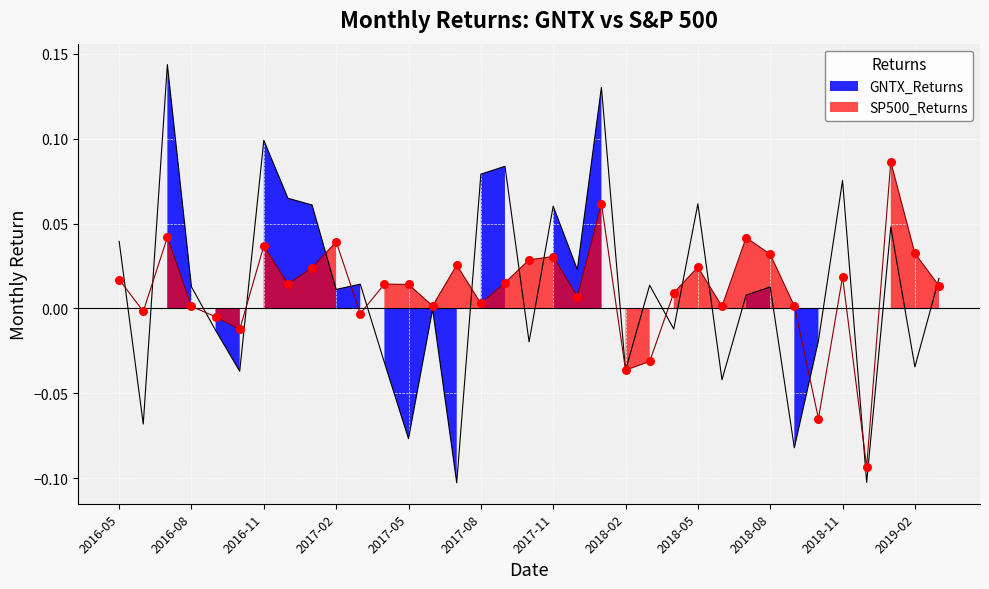

Which series reaches the minimum Y coordinate?

GNTX_Returns